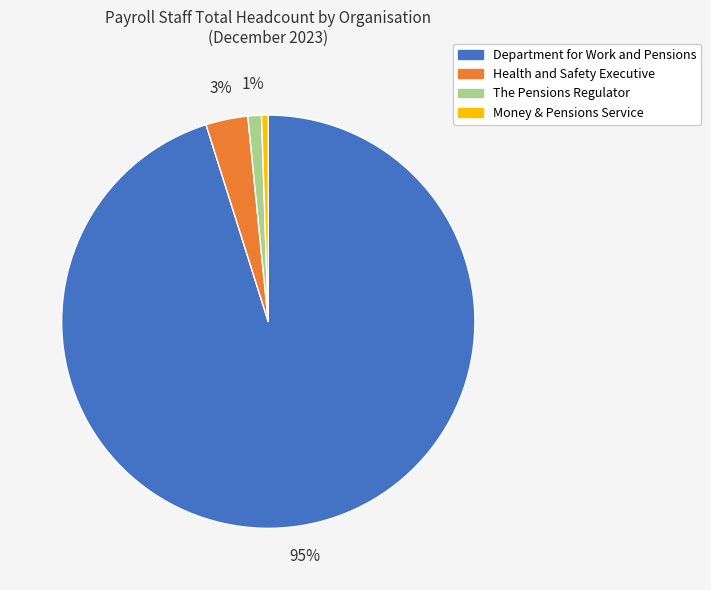

The Health and Safety Executive slice represents 3% of the pie. True or false?

True